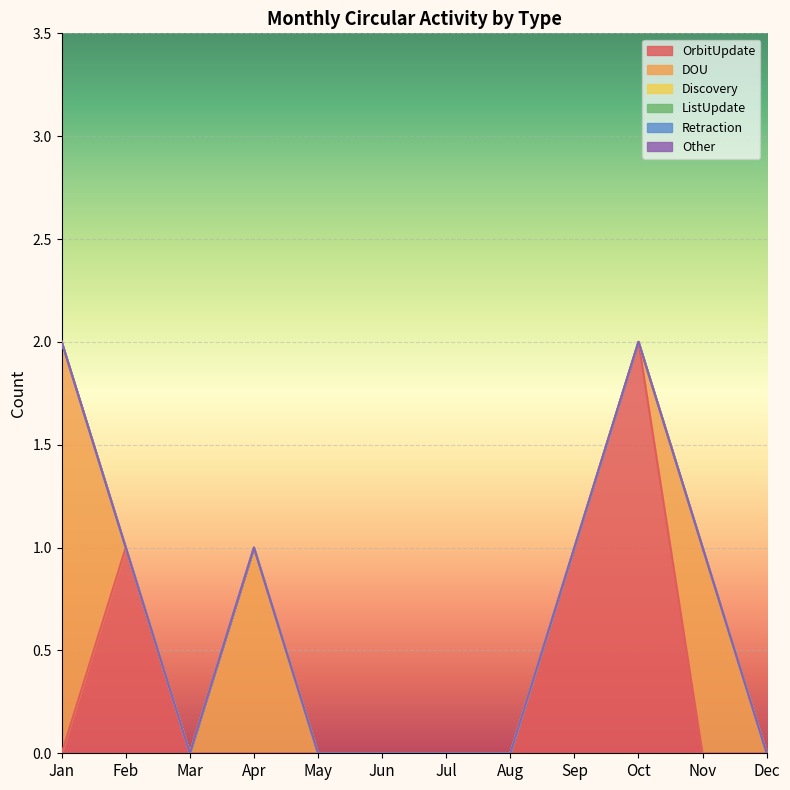

What is the spread (max minus min) of values at Oct?

2